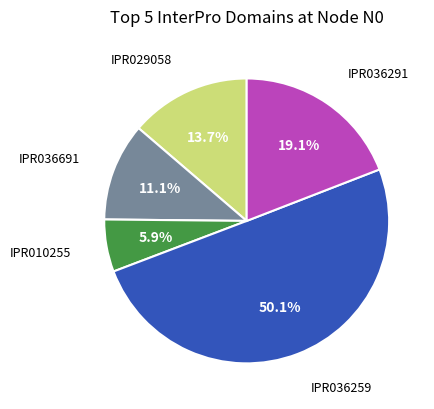

How much of the chart is everything except IPR010255?

94.1%